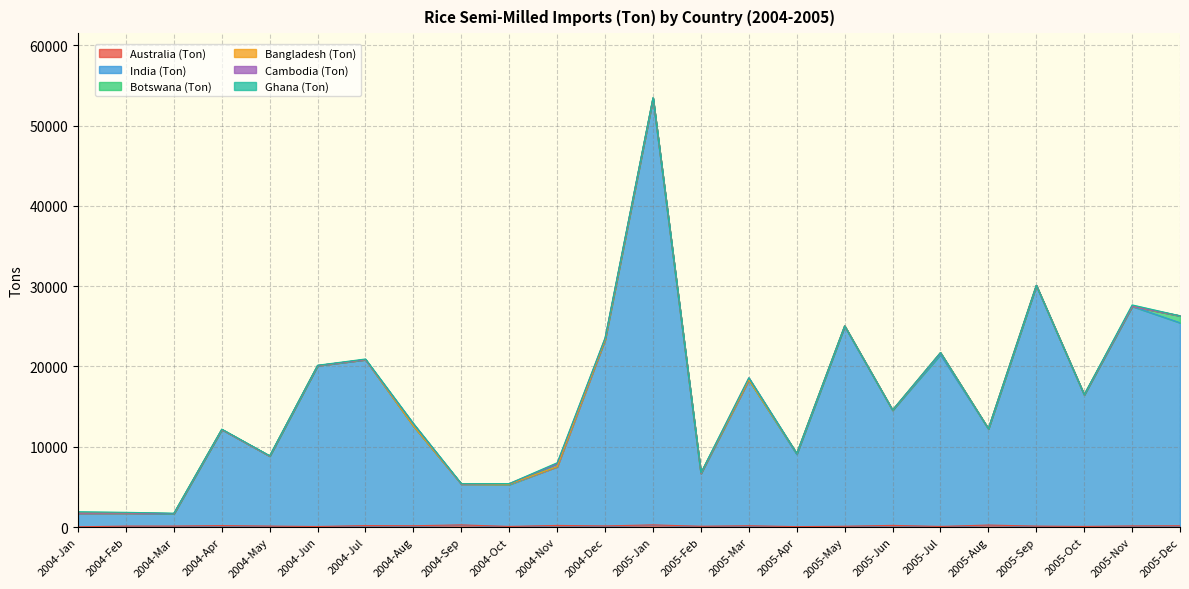

What is the difference between the India (Ton) values at 2004-Jan and 2004-Feb?

73